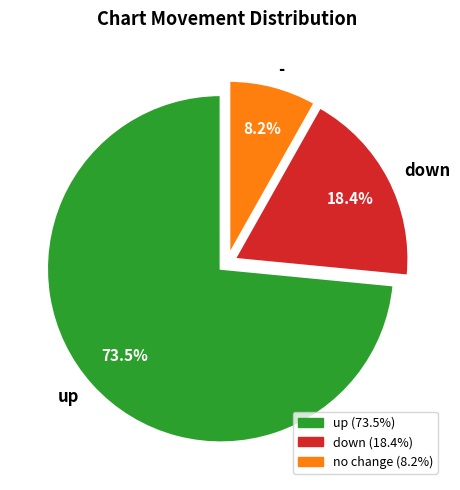

True or false: - accounts for 1% of the total.

False